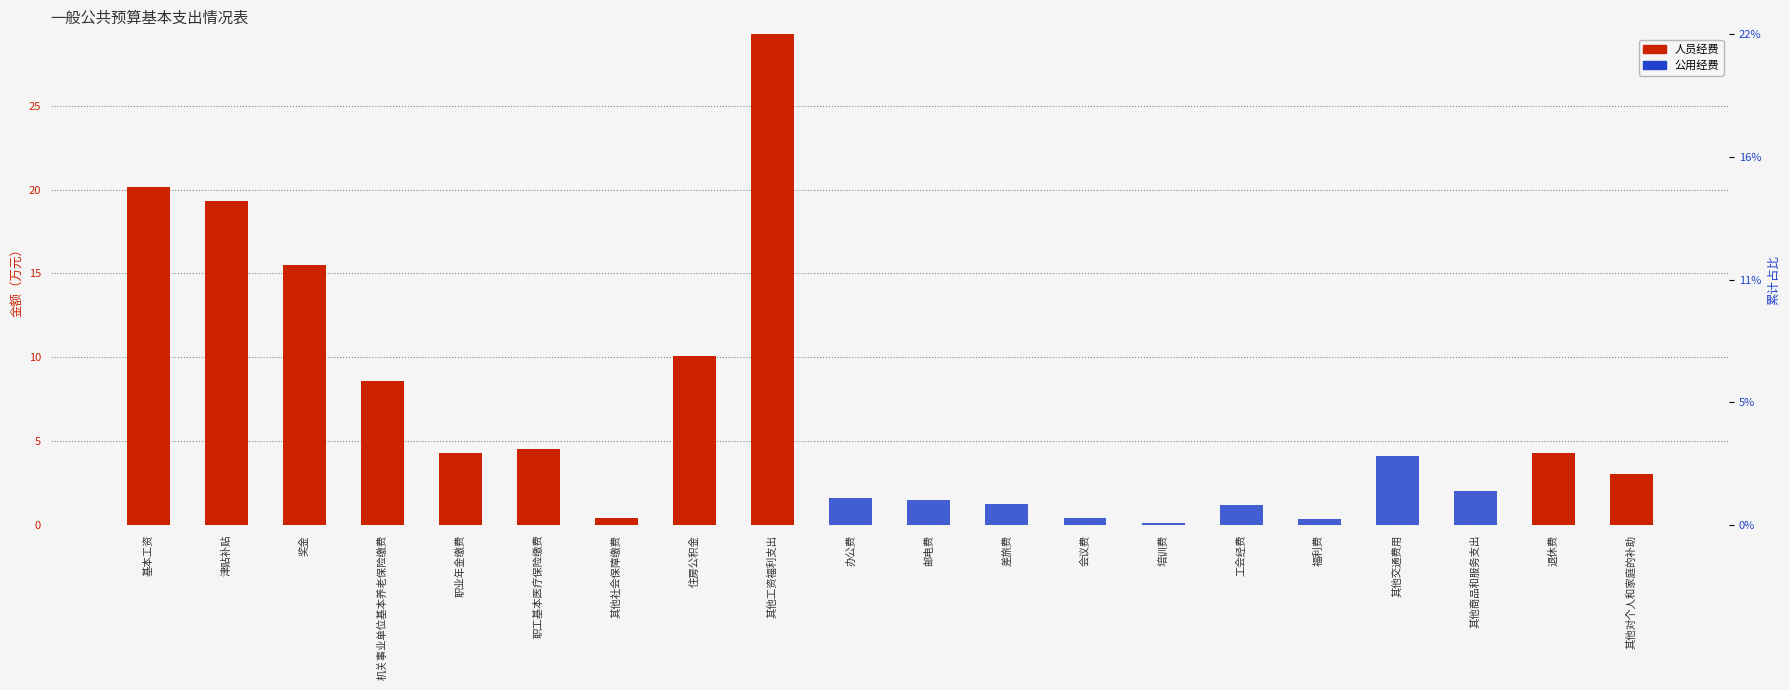

At 工会经费, list the series in order from smallest to largest.

人员经费, 公用经费